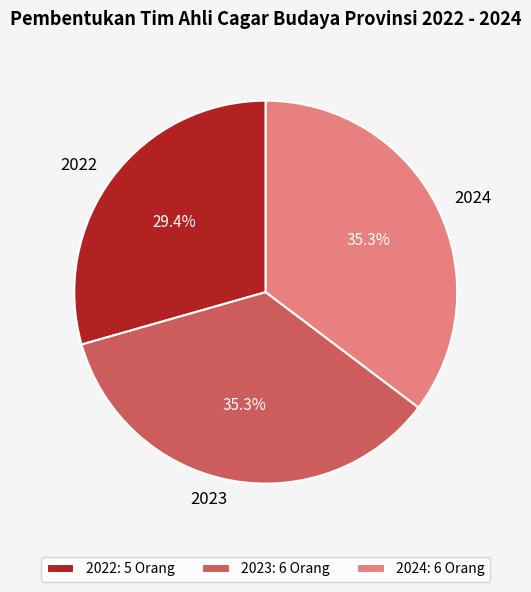

What is the smallest slice in the pie chart?

2022